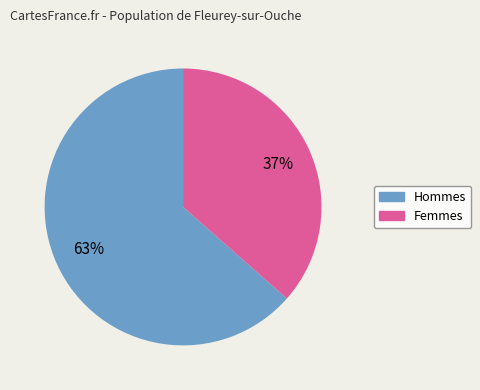

How many segments does this pie chart have?

2